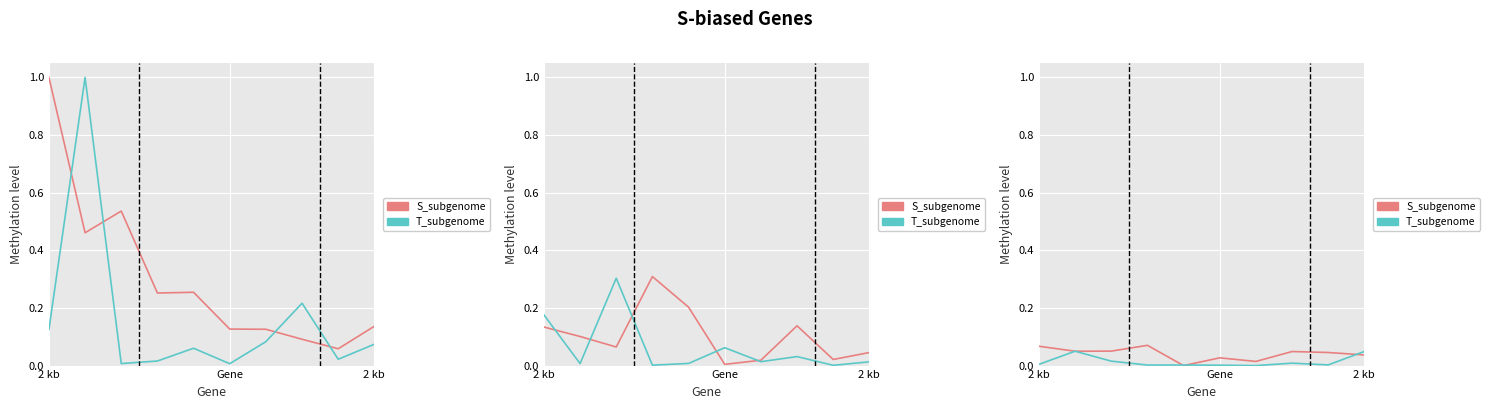

What is the label of the 6th point from the right?

4